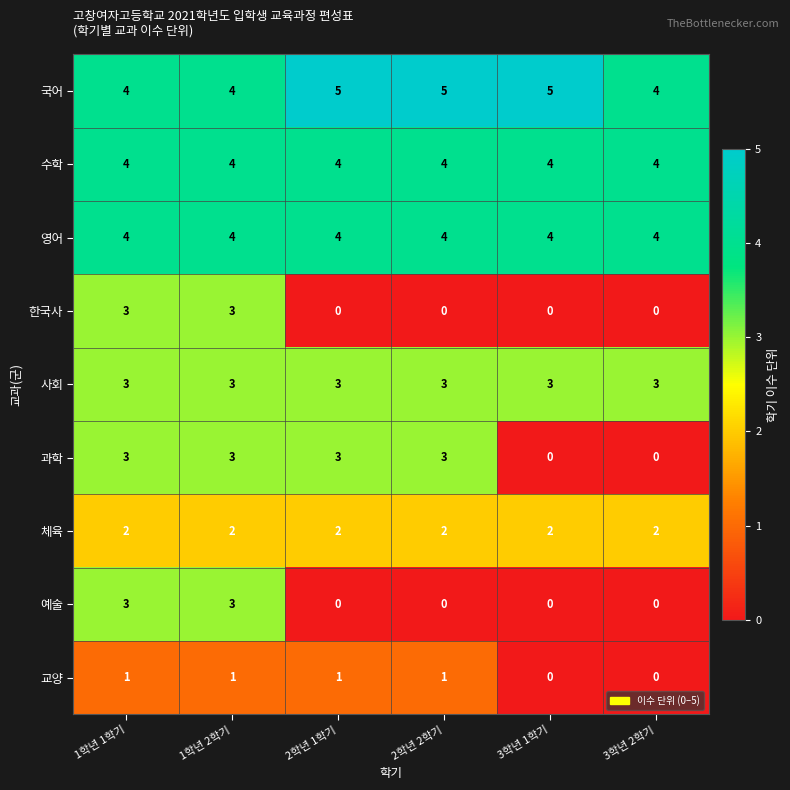

What is the maximum value shown in the chart?

5